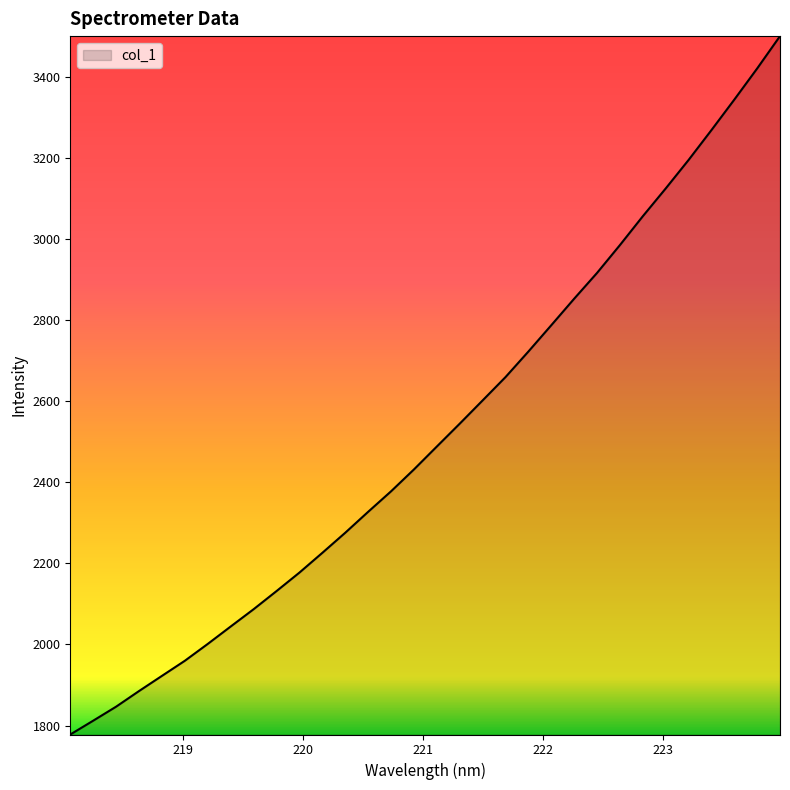

What is the difference between the maximum and minimum values?

1724.1